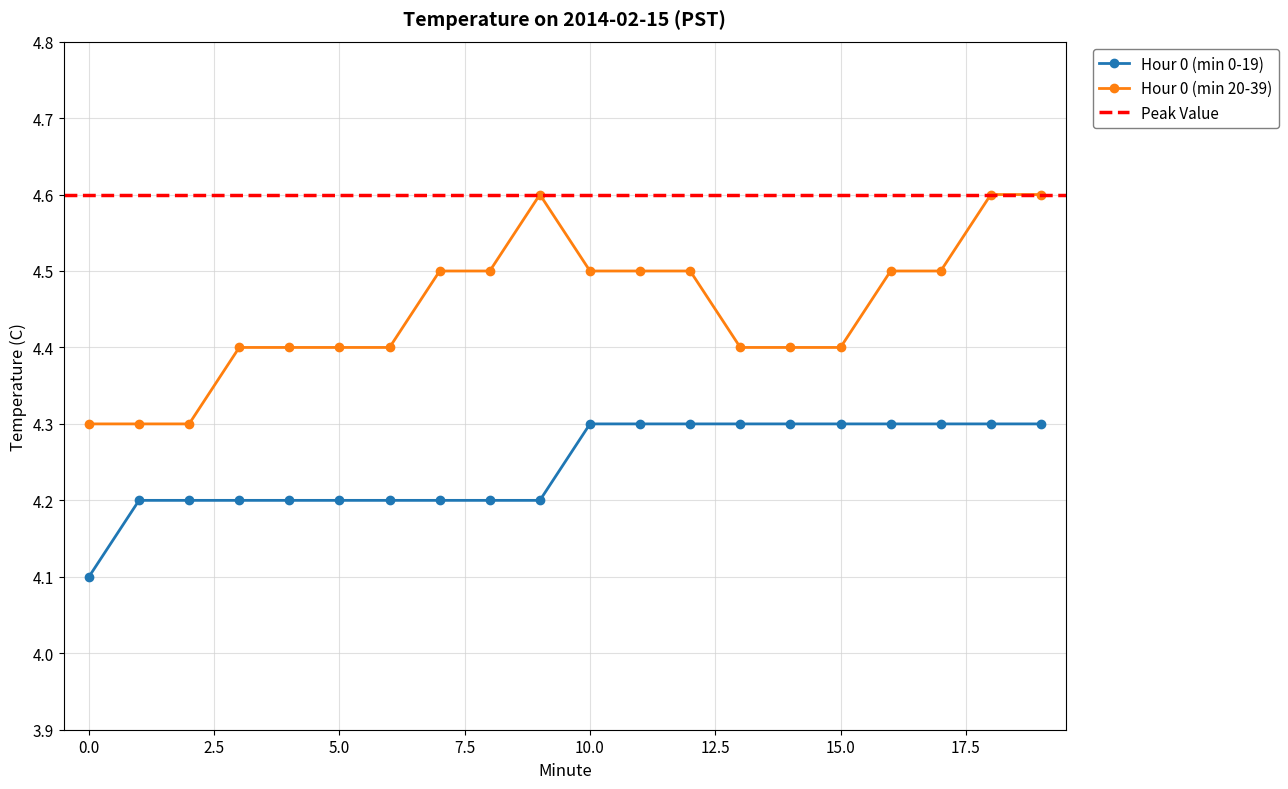

List the labels in order of Hour 0 (min 0-19) value, largest first.

10, 11, 12, 13, 14, 15, 16, 17, 18, 19, 1, 2, 3, 4, 5, 6, 7, 8, 9, 0